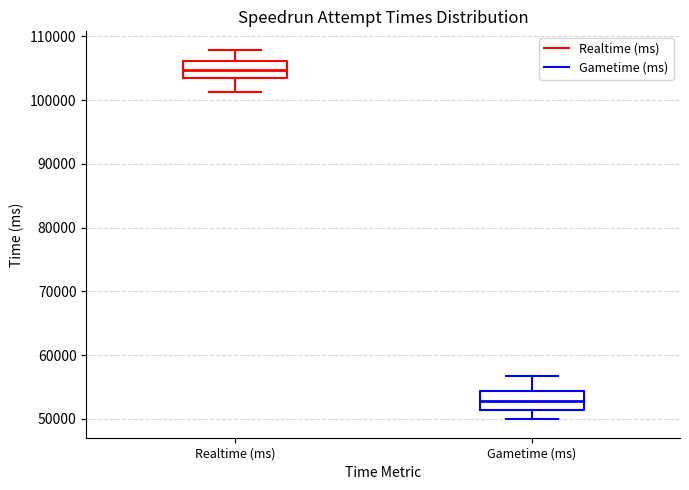

Reading left to right, read every box against the y-axis: the position of its median line, the range the box covers, and the ends of its whiskers. The values are not printed on the chart, so give them approximately, as read against the axis.

Realtime (ms): median 105000, box 103000 to 106000, whiskers 101000 to 108000
Gametime (ms): median 53000, box 51000 to 54000, whiskers 50000 to 57000